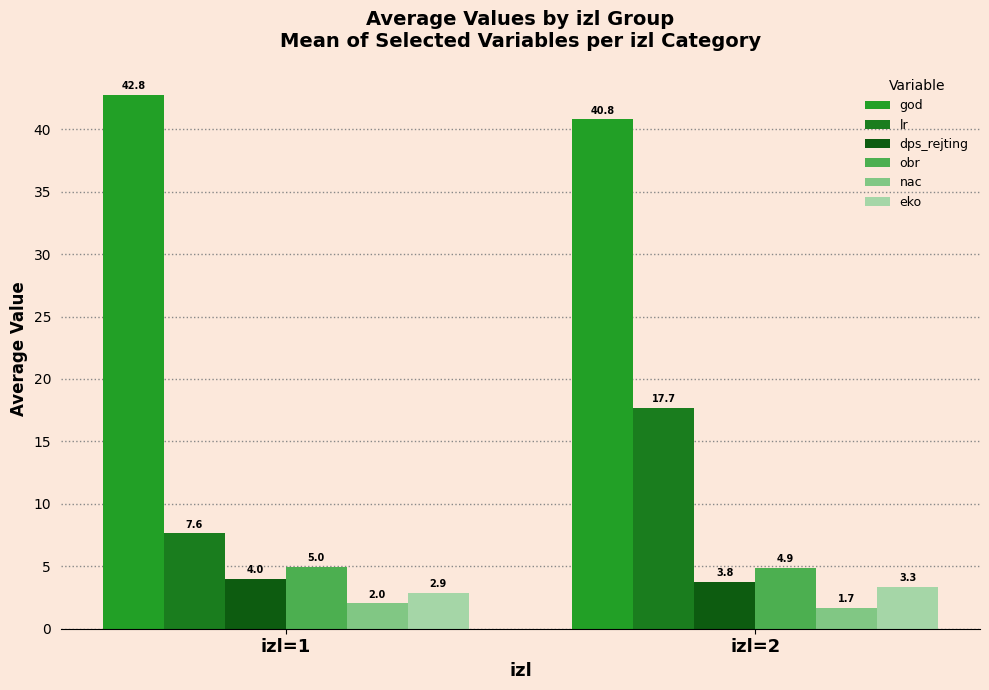

Rank the categories by eko value from lowest to highest.

izl=1, izl=2